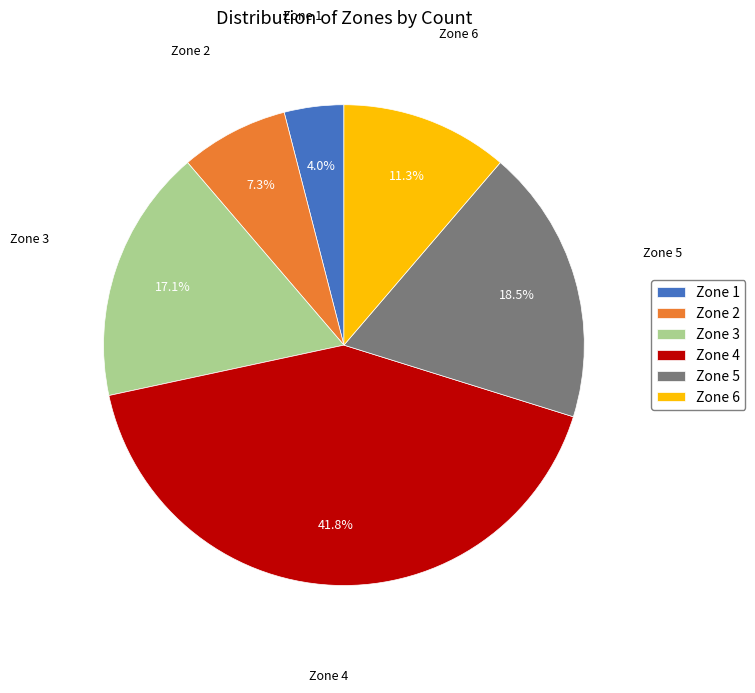

What percentage is the Zone 1 slice, to the nearest percent?

4%